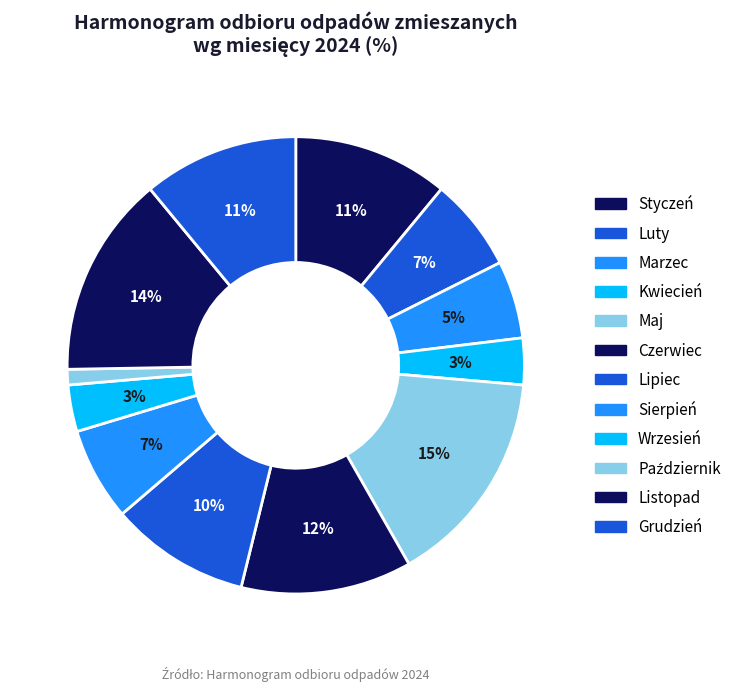

Count the number of slices in the pie.

12